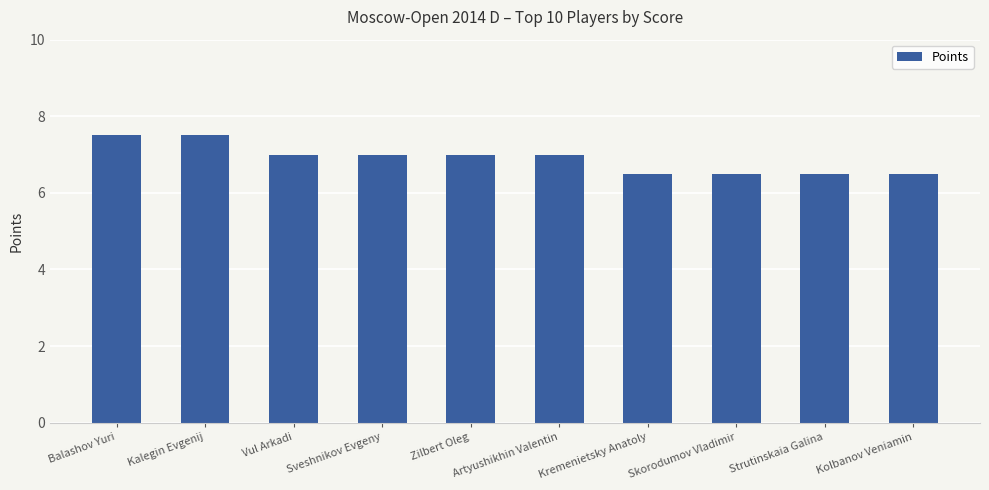

Reading right to left, extract all data points from this chart.

6.5	6.5	6.5	6.5	7.0	7.0	7.0	7.0	7.5	7.5